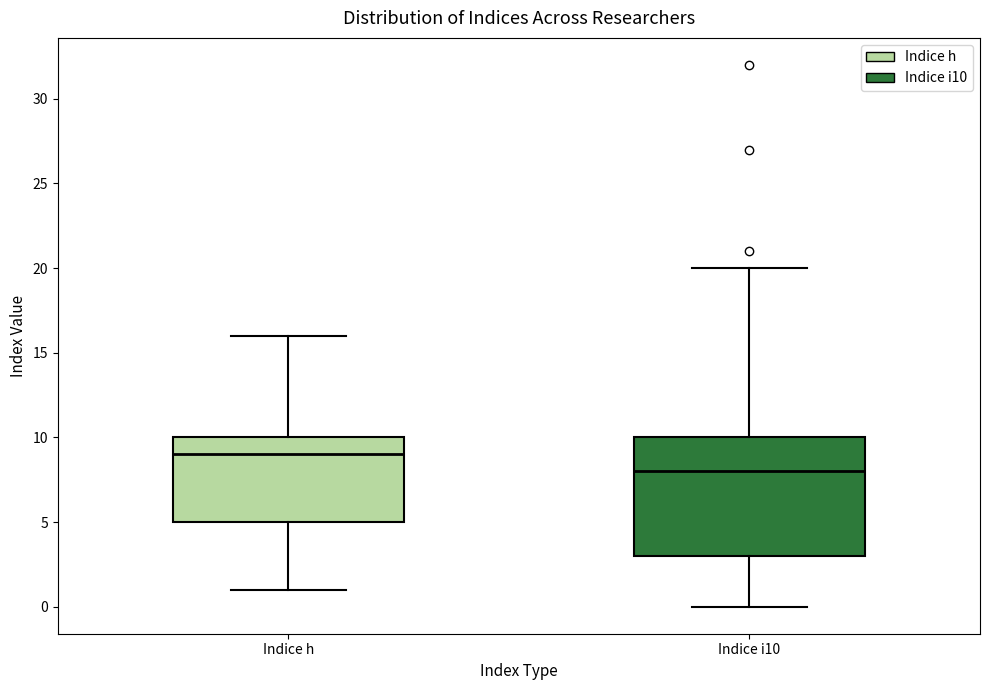

Comparing the boxes themselves (not the whiskers), which one is the tallest?

Indice i10